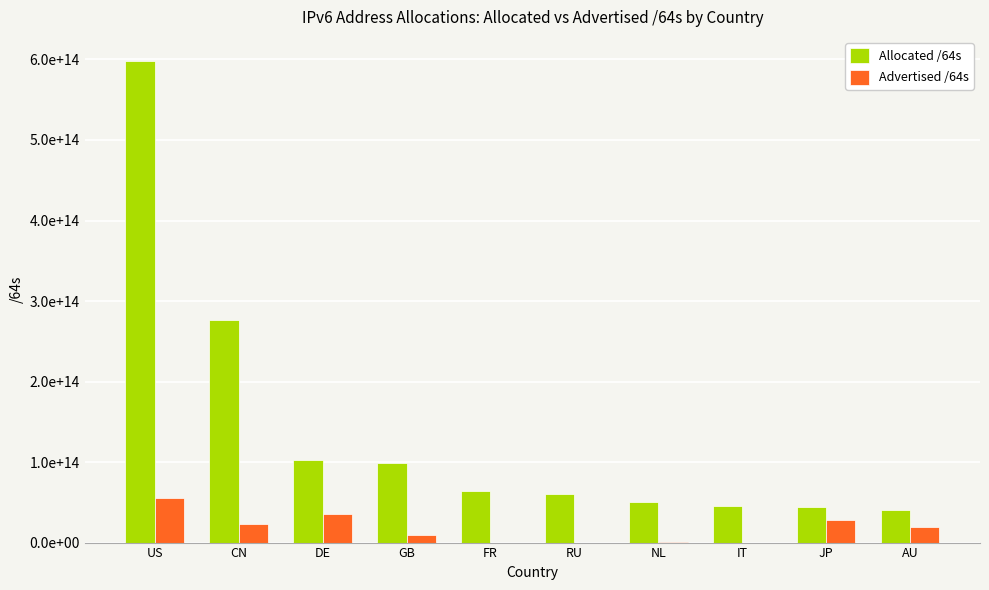

At how many categories does at least one series exceed 349842535203728?

1